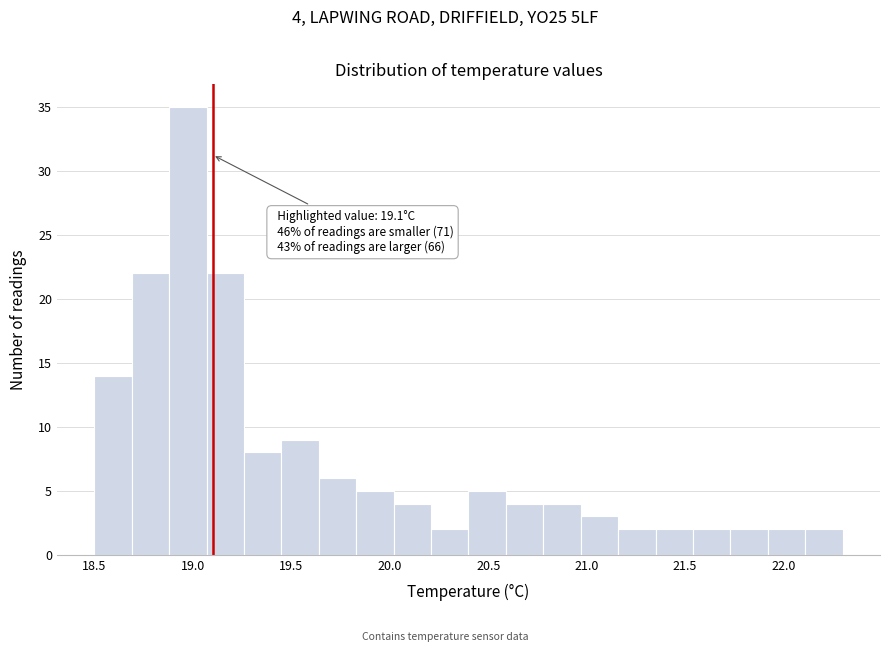

Read against the x-axis, roughly where is the centre of the tallest bar?

19.00